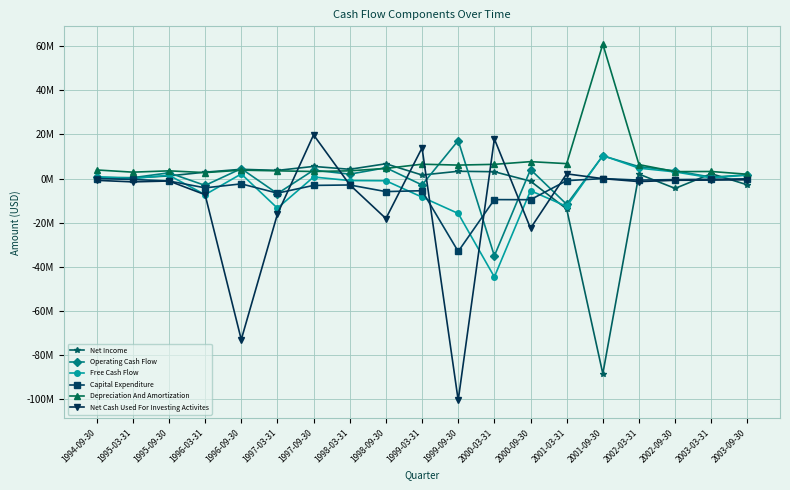

What are all the series names shown in the legend?

Net Income, Operating Cash Flow, Free Cash Flow, Capital Expenditure, Depreciation And Amortization, Net Cash Used For Investing Activites